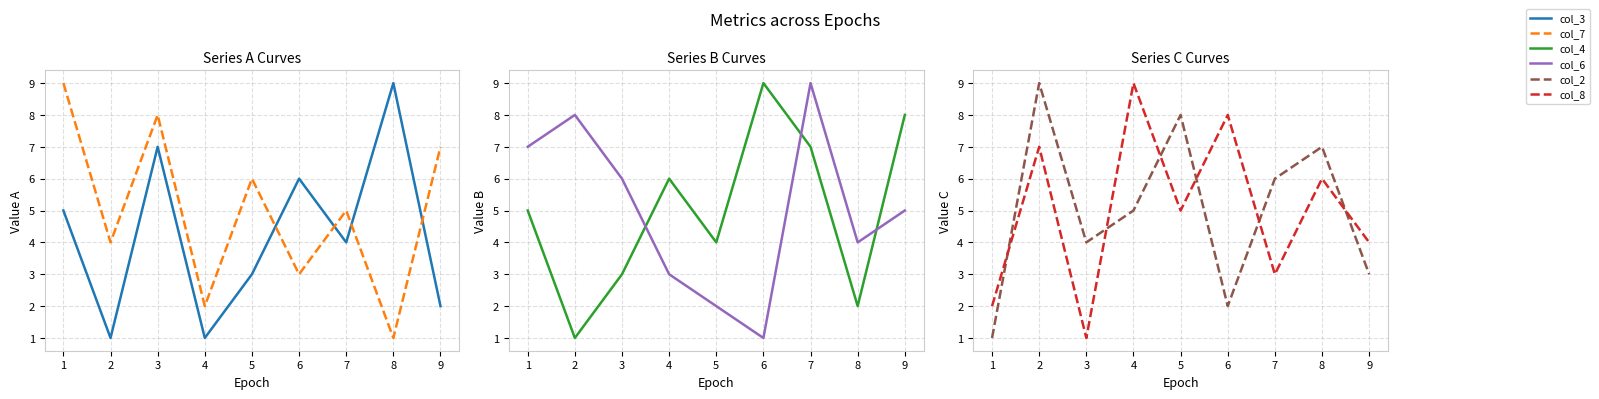

Count the number of categories in the chart.

9